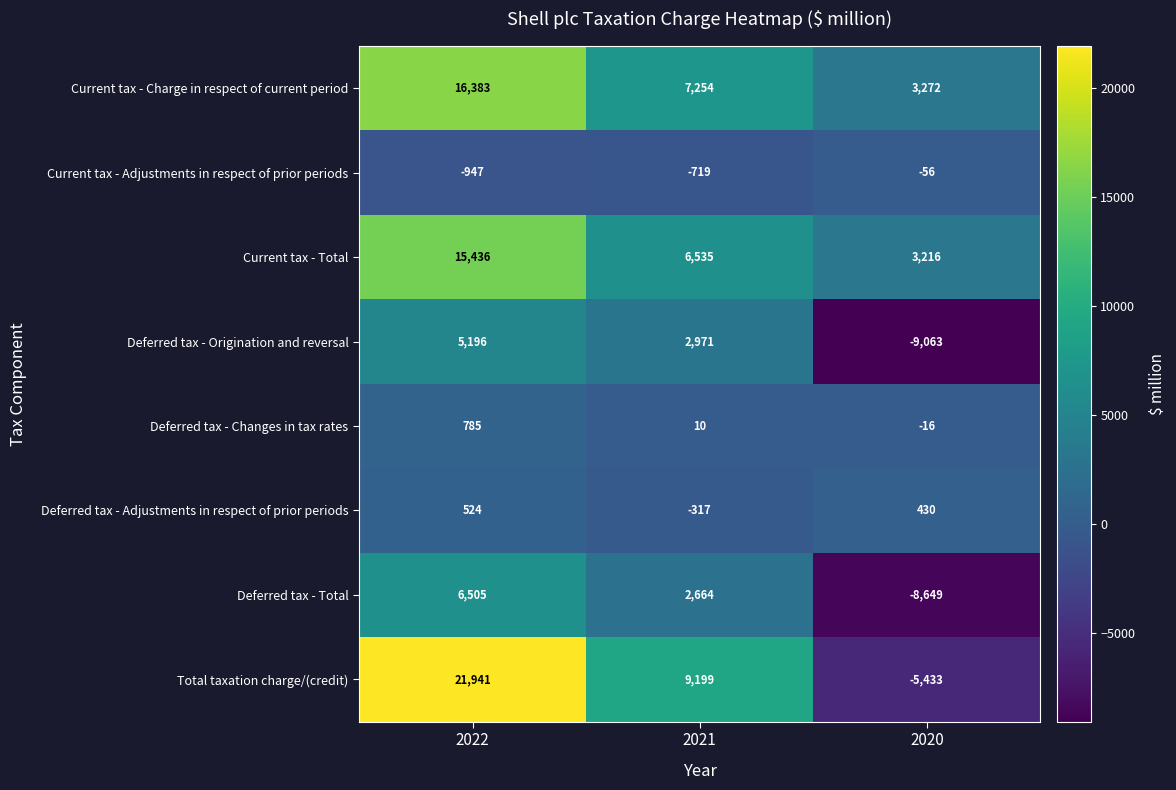

What is the sum of all Deferred tax - Origination and reversal values?

-896